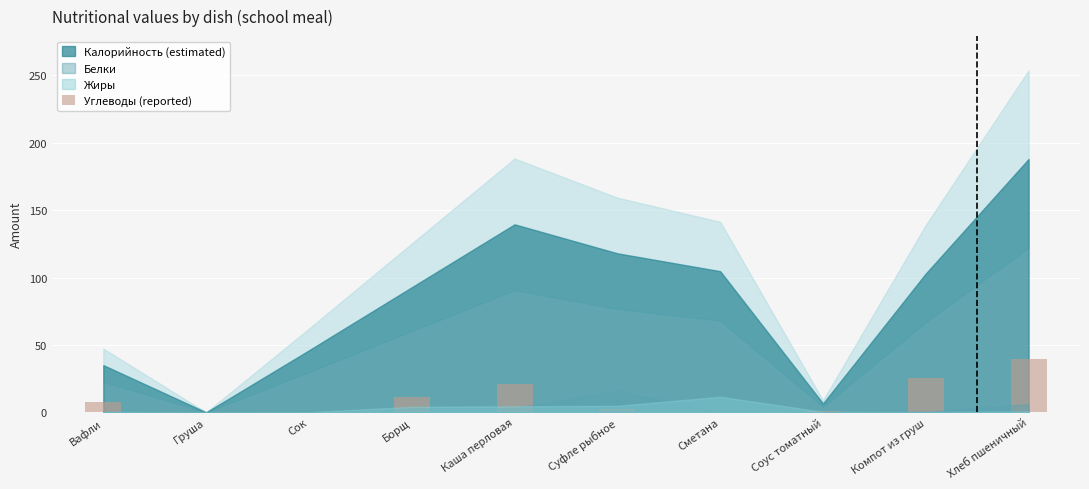

What is the sum of the values at Борщ and Каша перловая?

32.0